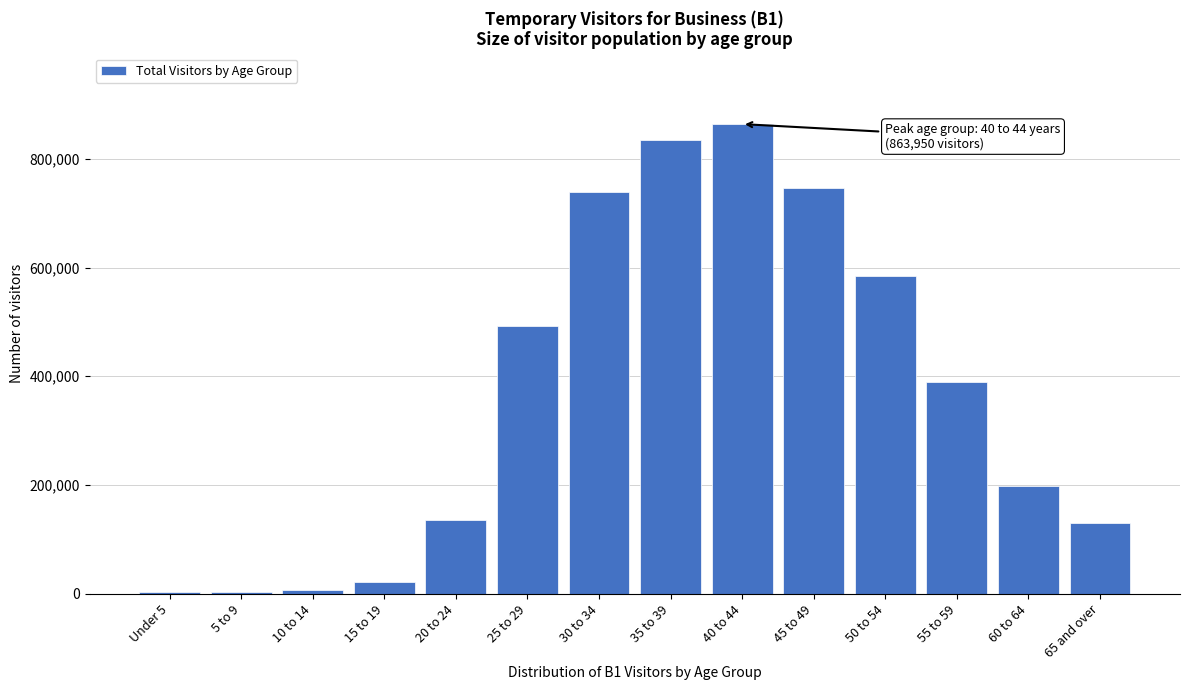

What is the ratio of the value at 30 to 34 to the value at 35 to 39?

0.9